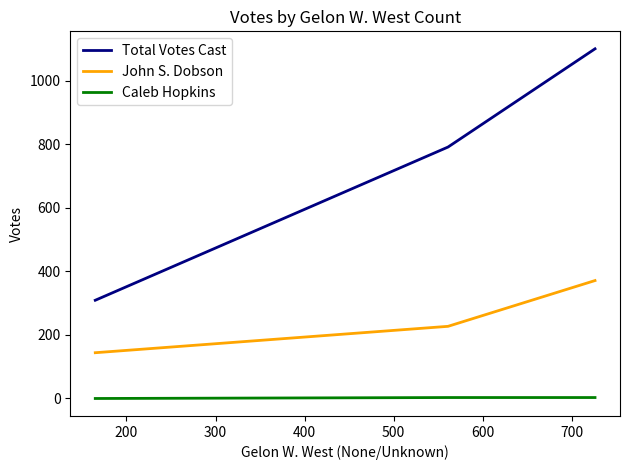

List the series in order of their peak value, highest first.

Total Votes Cast, John S. Dobson, Caleb Hopkins